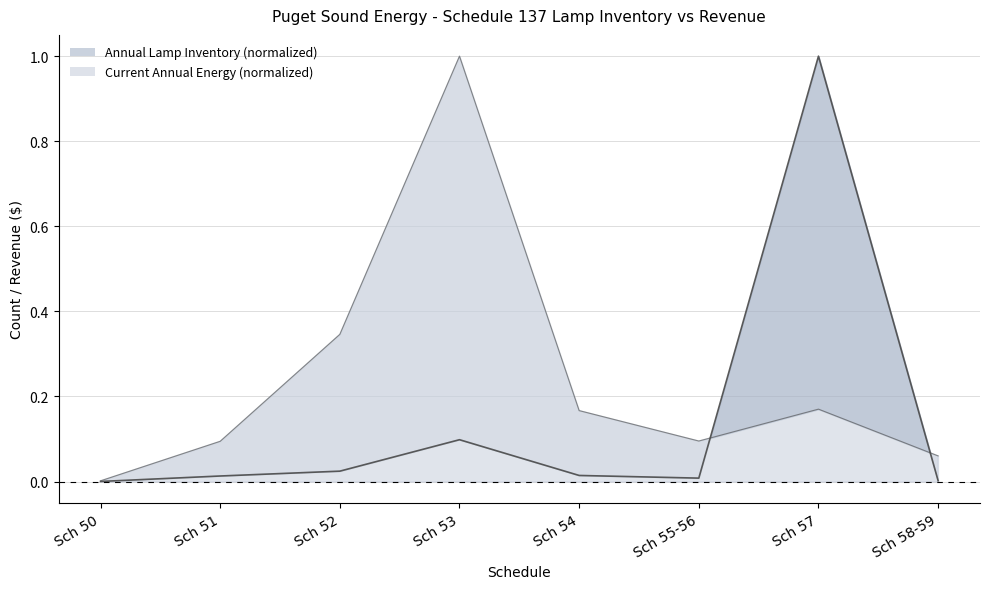

True or false: Current Annual Energy has a value of 0.2 at Sch 57.

True